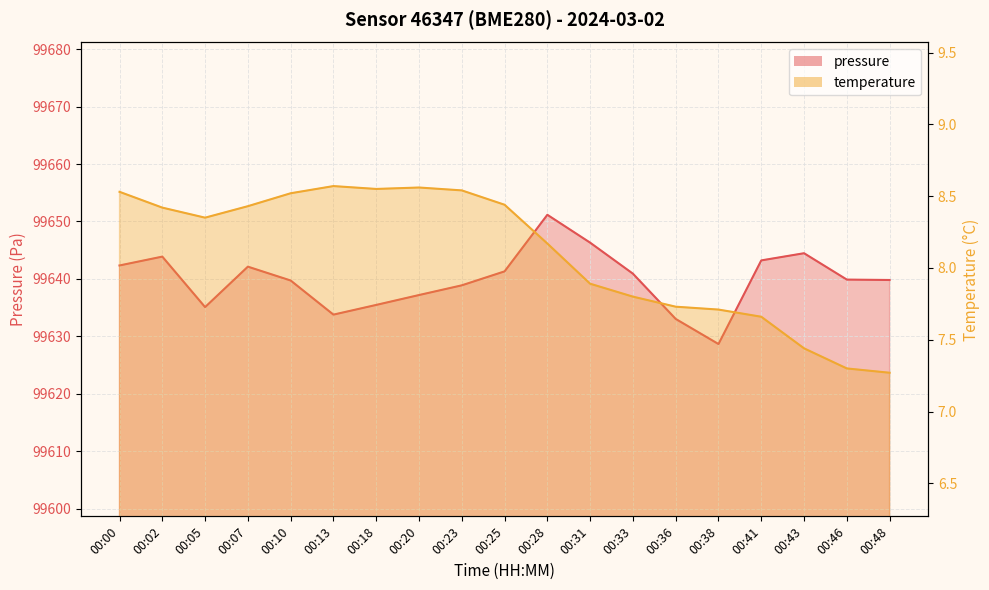

At which label does pressure reach its minimum?

00:38